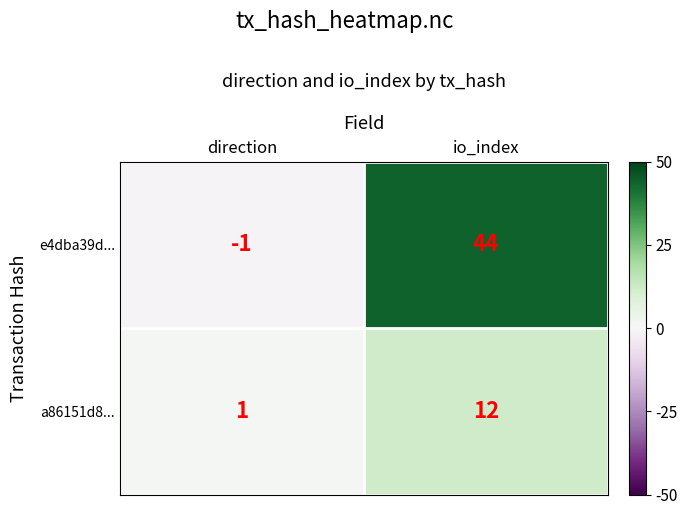

Reading left to right, transcribe all the data shown in this chart.

e4dba39d...: -1	44
a86151d8...: 1	12